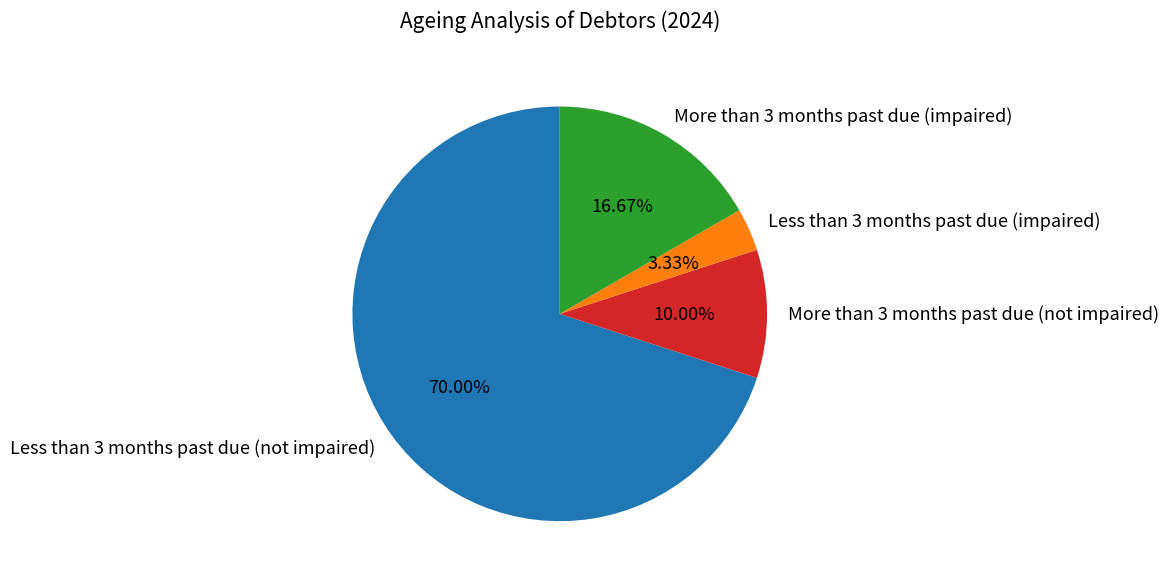

Count the number of slices in the pie.

4